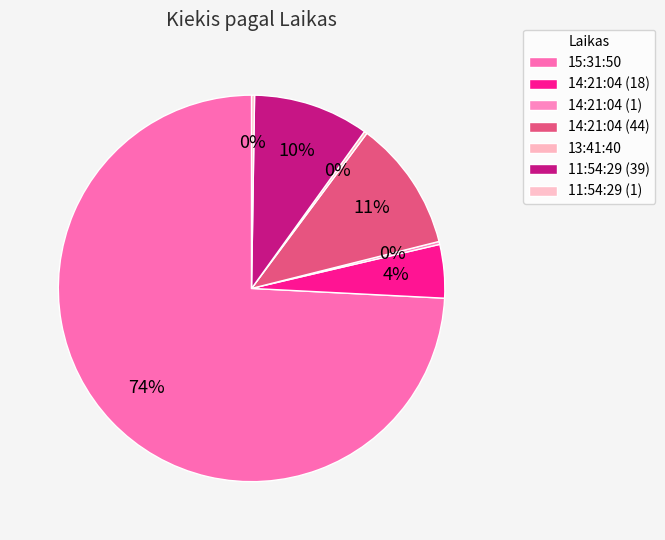

True or false: 15:31:50 accounts for 63% of the total.

False